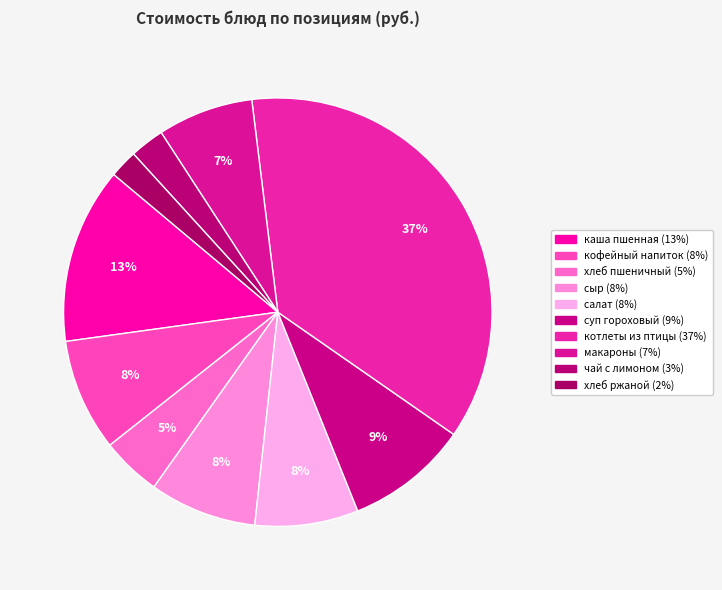

Rank the categories by value from highest to lowest.

котлеты рубленные из птицы, каша молочная пшенная с маслом, суп картофельный гороховый, кофейный напиток, сыр порциями, салат картофельный, макароны отварные, хлеб пшеничный, чай с лимоном, хлеб ржаной